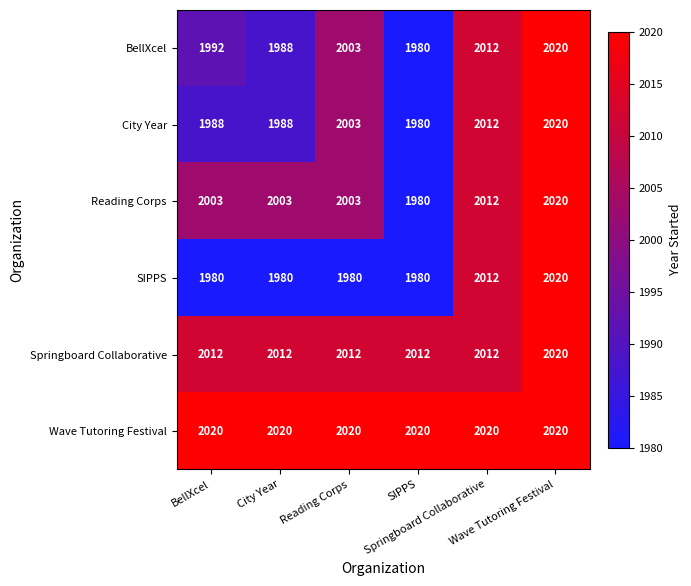

What is the minimum value shown in the chart?

1980